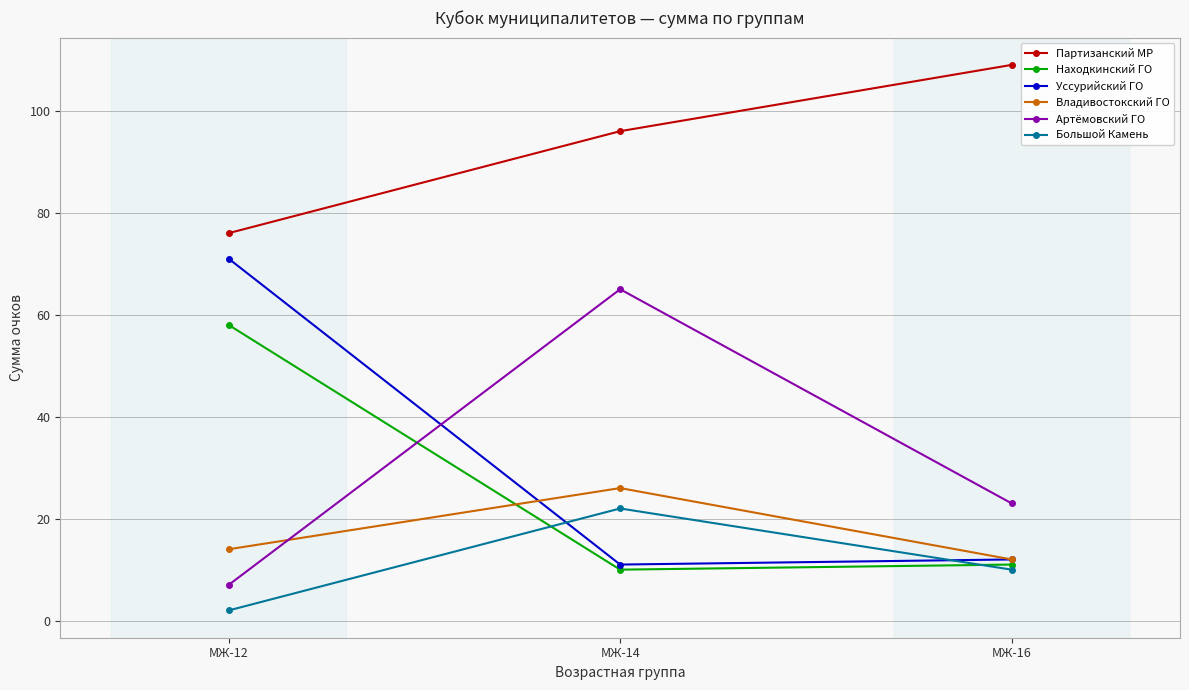

Count the Владивостокский ГО values in the range 12 to 26.

3